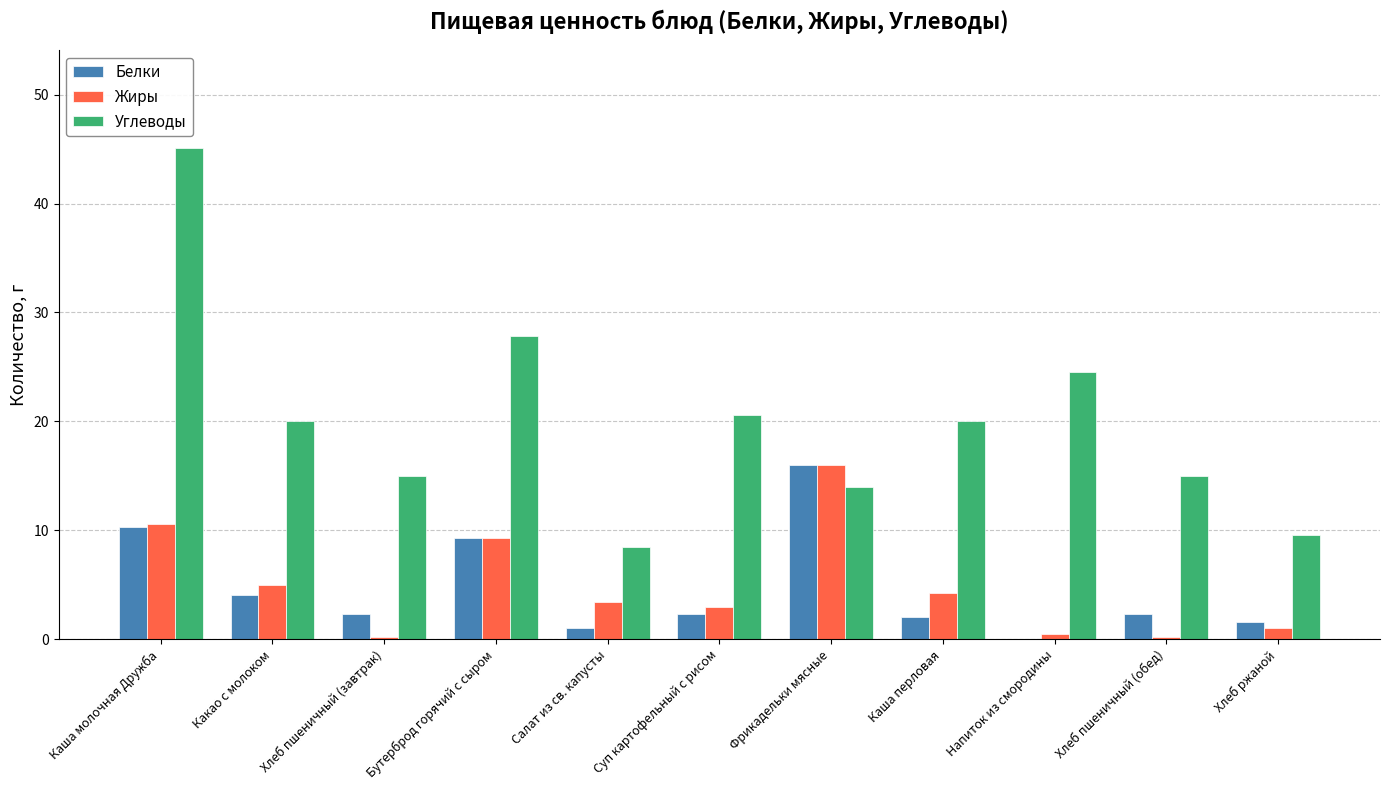

Which series changed the most between Каша молочная Дружба and Фрикадельки мясные?

Углеводы